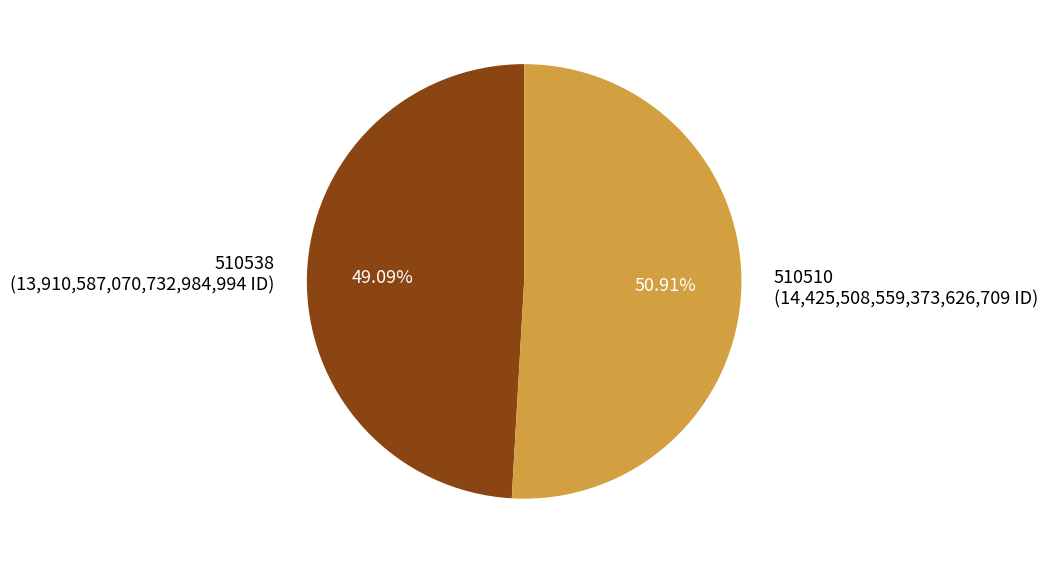

To the nearest percent, what is the average slice percentage?

50%